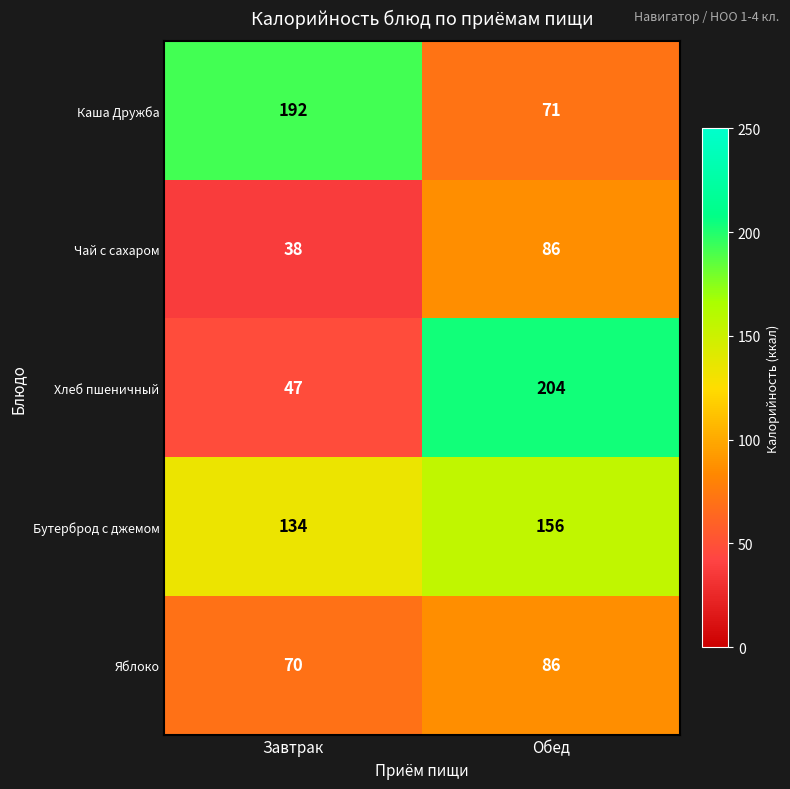

Is it true that Каша Дружба equals 111 at Завтрак?

False